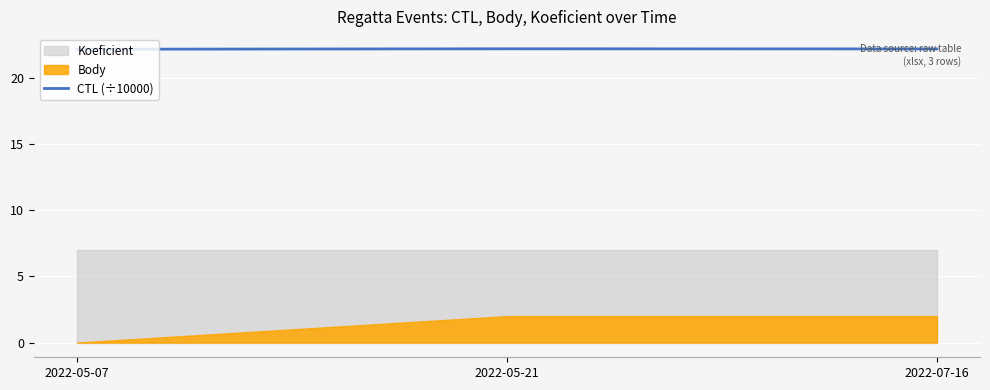

The CTL (÷10000) series shows 38.4 at 2022-05-21. True or false?

False